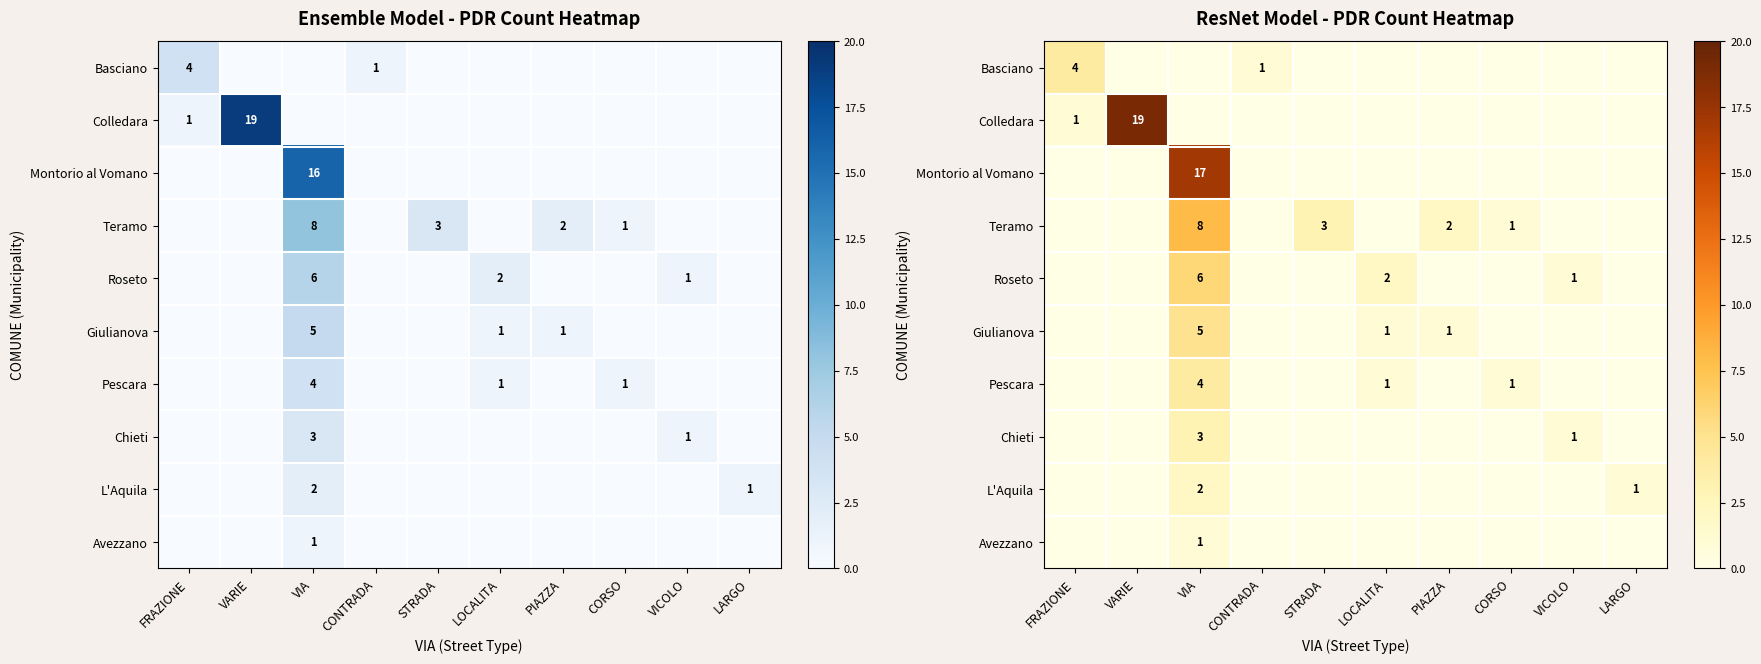

The value of Montorio al Vomano at VICOLO is -11. True or false?

False